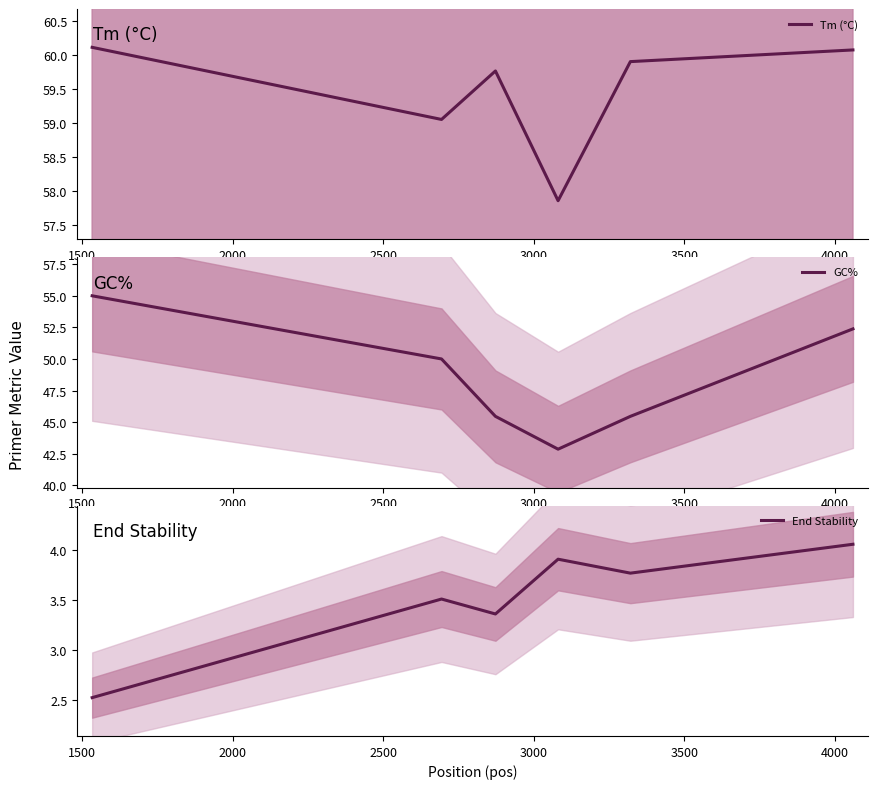

Is the value of GC% at 2500 greater than the value of Tm (°C) at 2000?

No